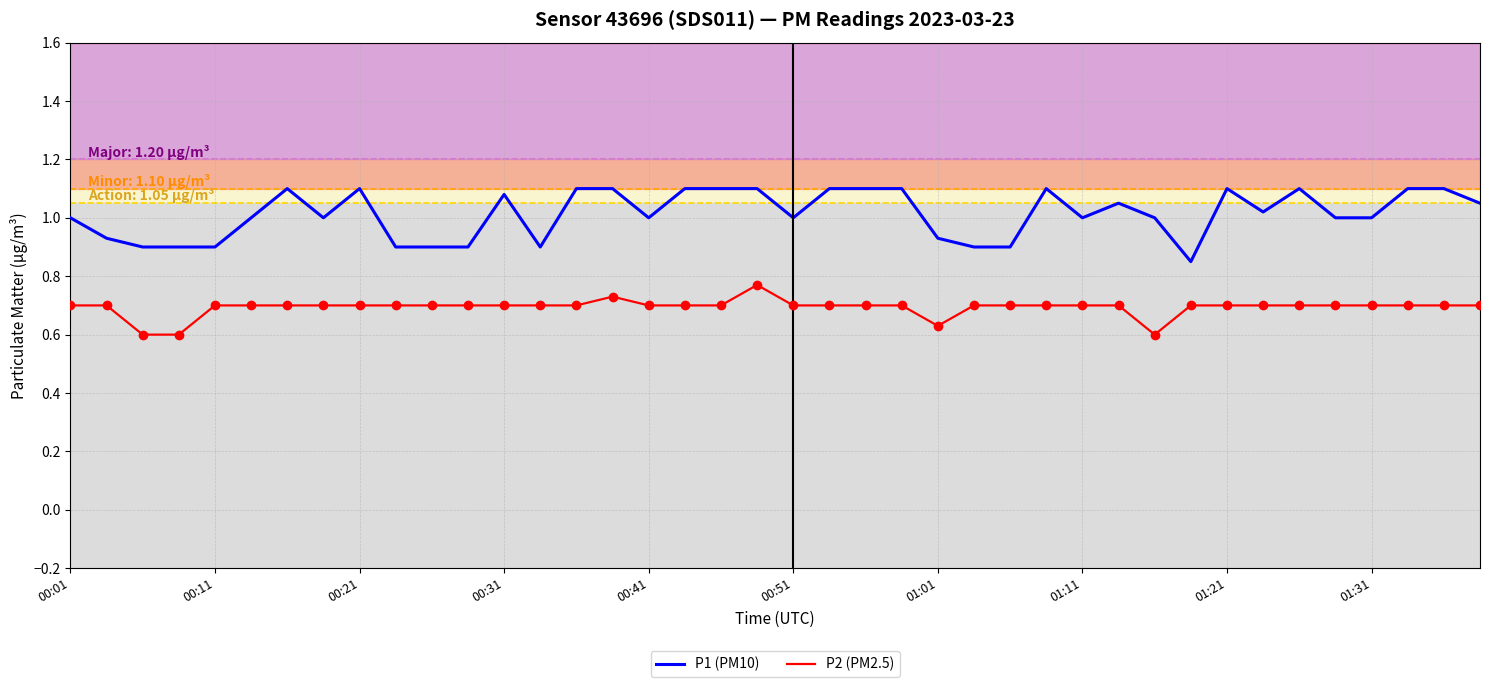

Which series has the widest spread of values?

P1 (PM10)